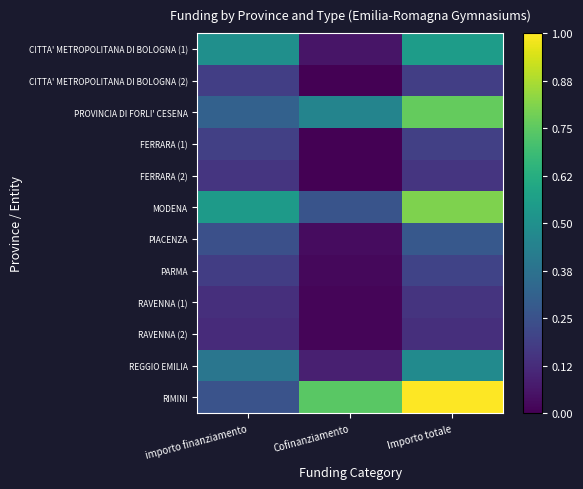

Reading left to right, transcribe all the data shown in this chart.

CITTA' METROPOLITANA DI BOLOGNA (1): importo finanziamento=0.5	Cofinanziamento=0.1	Importo totale=0.6
CITTA' METROPOLITANA DI BOLOGNA (2): importo finanziamento=0.2	Cofinanziamento=0.0	Importo totale=0.2
PROVINCIA DI FORLI' CESENA: importo finanziamento=0.3	Cofinanziamento=0.5	Importo totale=0.8
FERRARA (1): importo finanziamento=0.2	Cofinanziamento=0.0	Importo totale=0.2
FERRARA (2): importo finanziamento=0.2	Cofinanziamento=0.0	Importo totale=0.2
MODENA: importo finanziamento=0.5	Cofinanziamento=0.3	Importo totale=0.8
PIACENZA: importo finanziamento=0.2	Cofinanziamento=0.0	Importo totale=0.3
PARMA: importo finanziamento=0.2	Cofinanziamento=0.0	Importo totale=0.2
RAVENNA (1): importo finanziamento=0.1	Cofinanziamento=0.0	Importo totale=0.2
RAVENNA (2): importo finanziamento=0.1	Cofinanziamento=0.0	Importo totale=0.1
REGGIO EMILIA: importo finanziamento=0.4	Cofinanziamento=0.1	Importo totale=0.5
RIMINI: importo finanziamento=0.3	Cofinanziamento=0.7	Importo totale=1.0